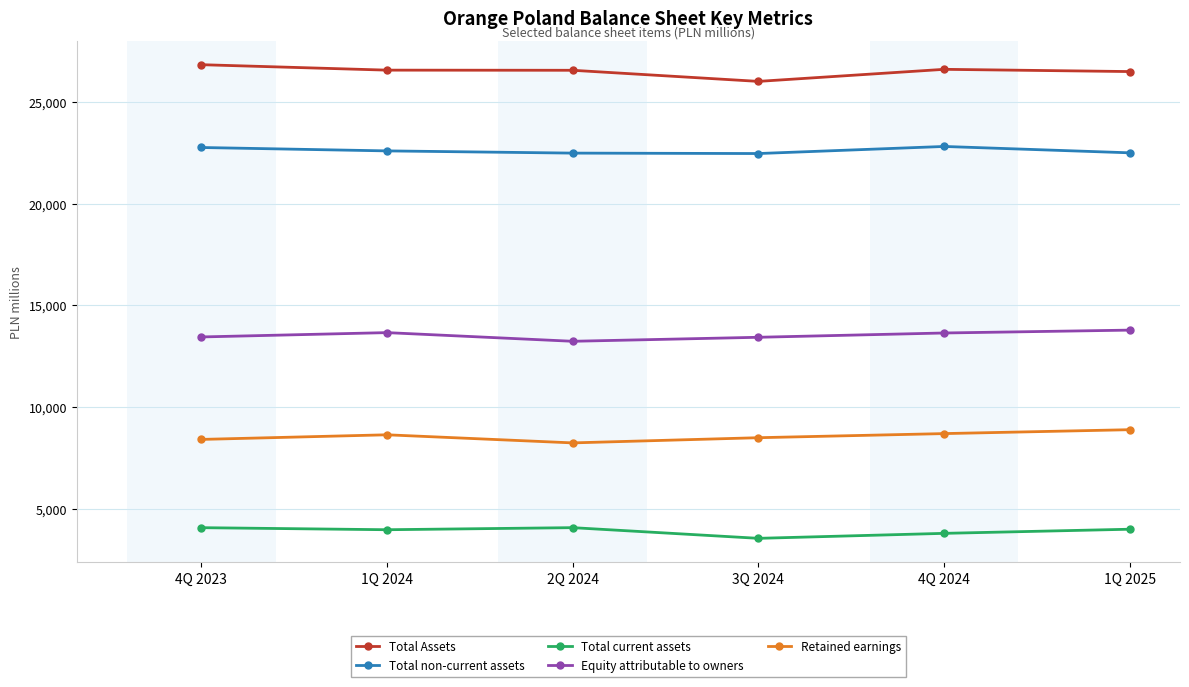

What is the label of the 5th point from the left?

4Q 2024